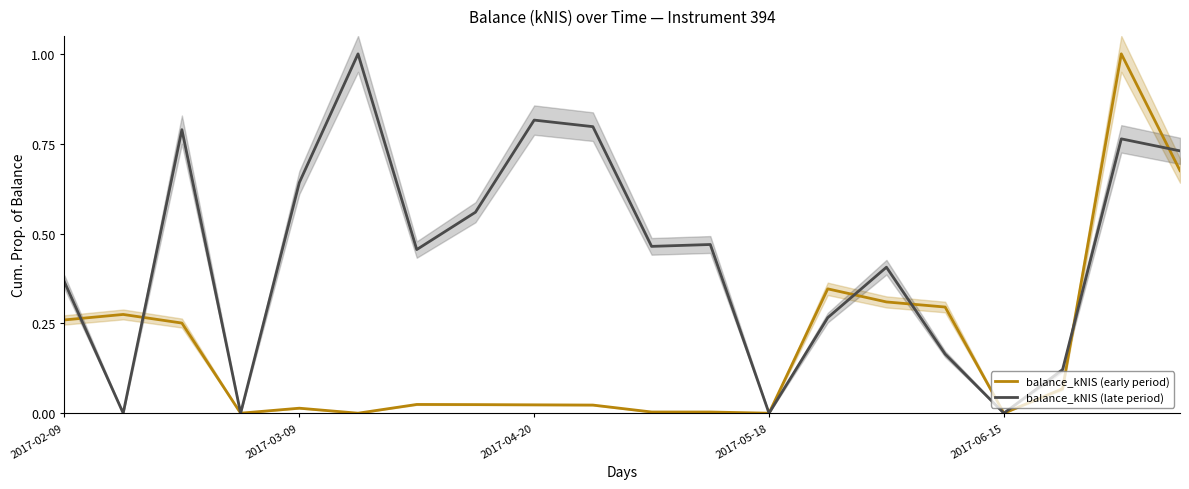

True or false: balance_kNIS (early period) has a value of 0.0 at 2017-06-15.

True